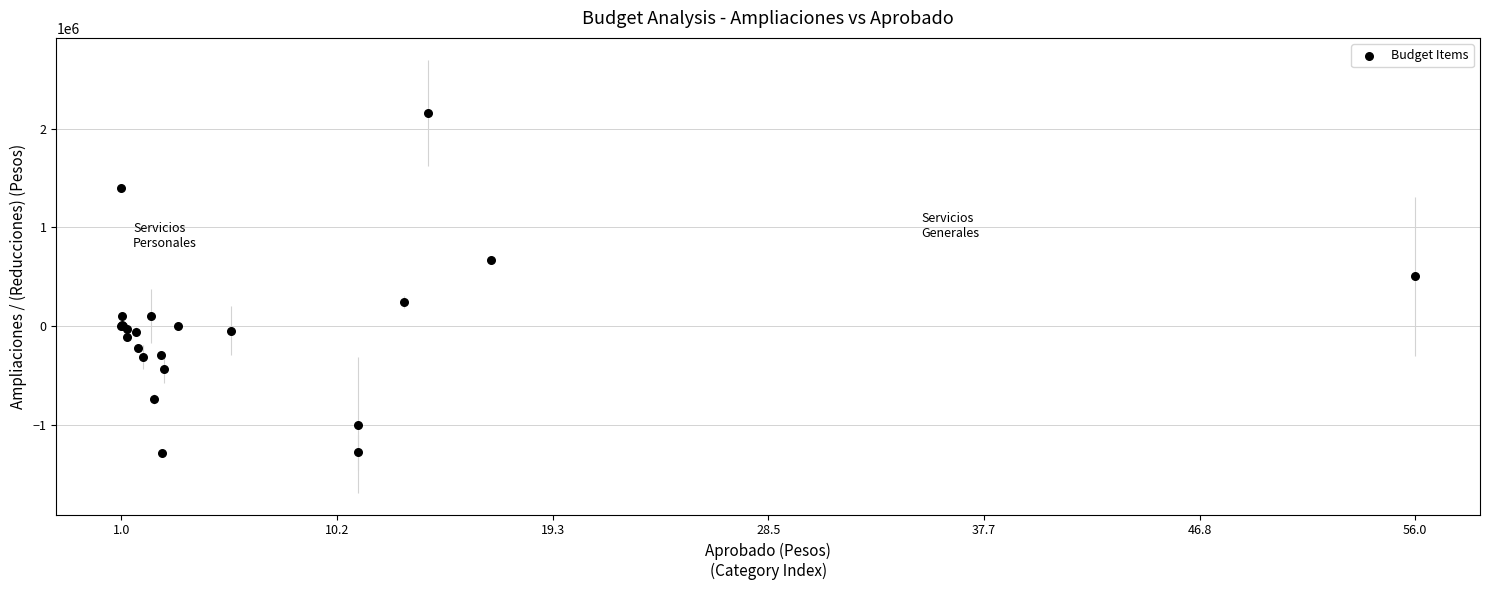

What Y value in the scatter plot is closest to 436097?

501964.0